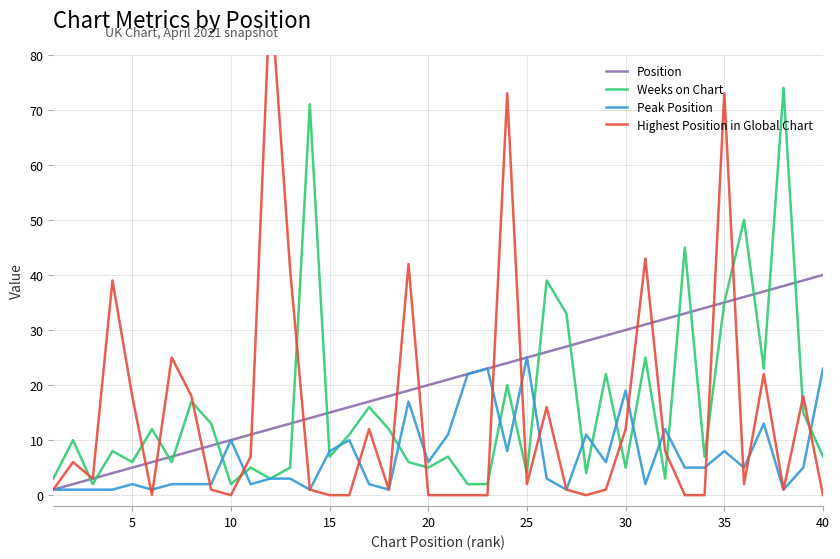

Is it true that Weeks on Chart equals 7 at 40?

True